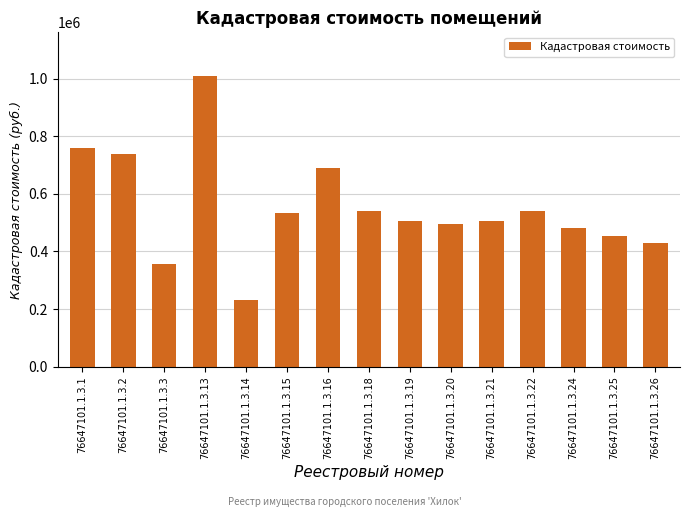

How many values are below 505138?

7